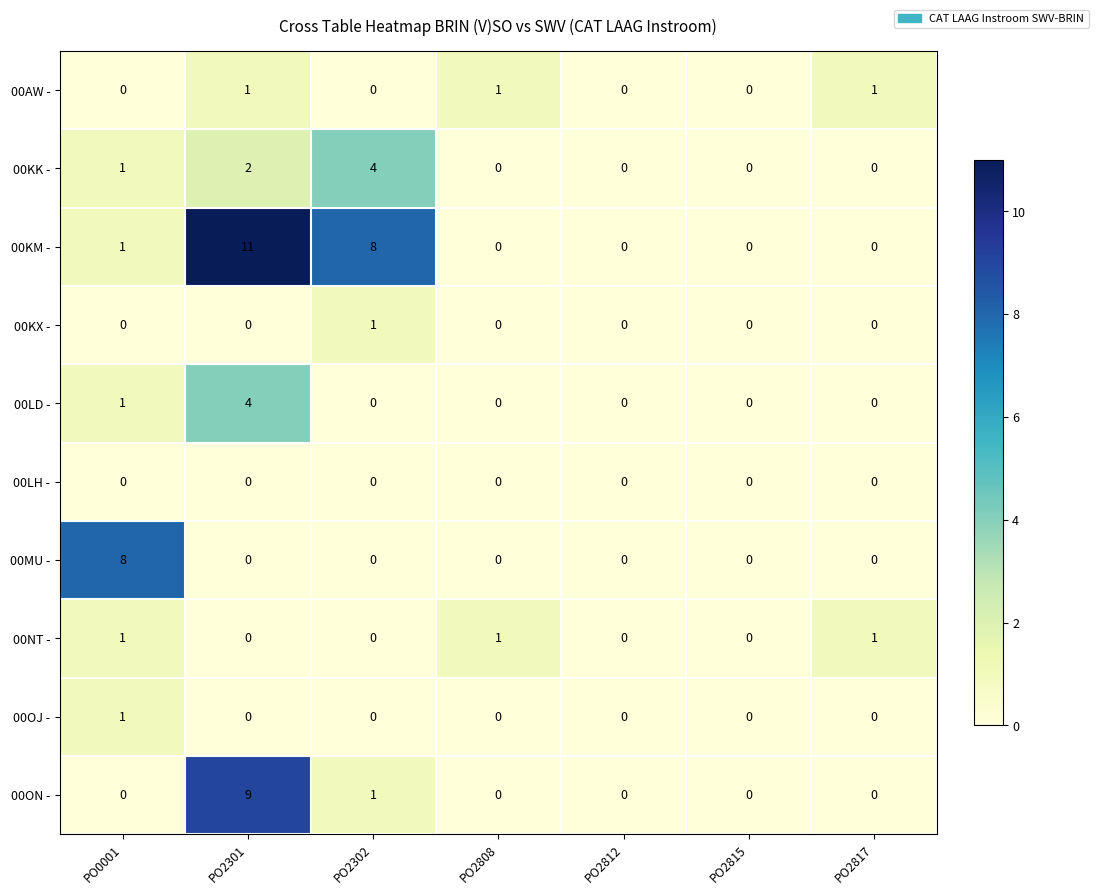

What is the greatest value displayed?

11